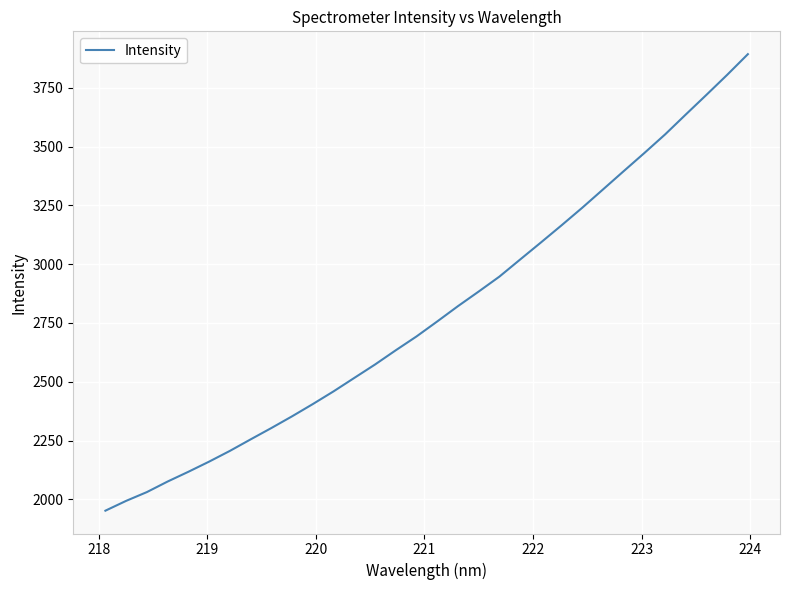

What is the minimum value shown in the chart?

1951.5